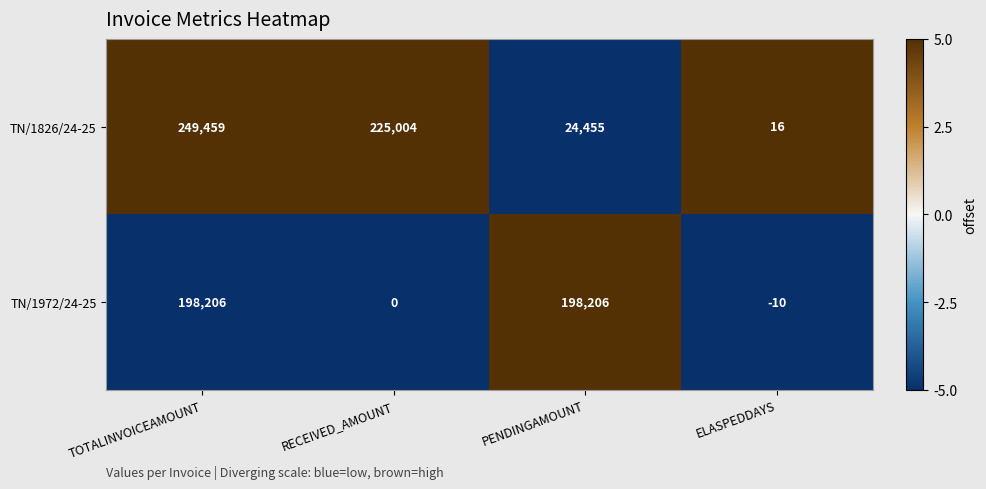

What is the minimum value for TN/1972/24-25?

-10